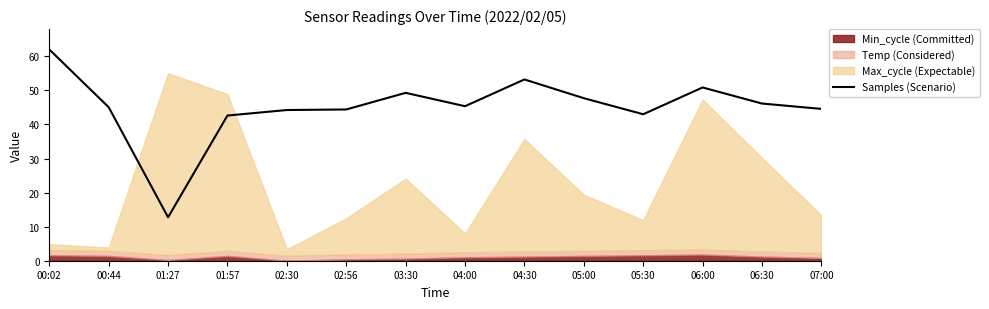

What is the lowest value of the Samples (Scenario) series?

12.8